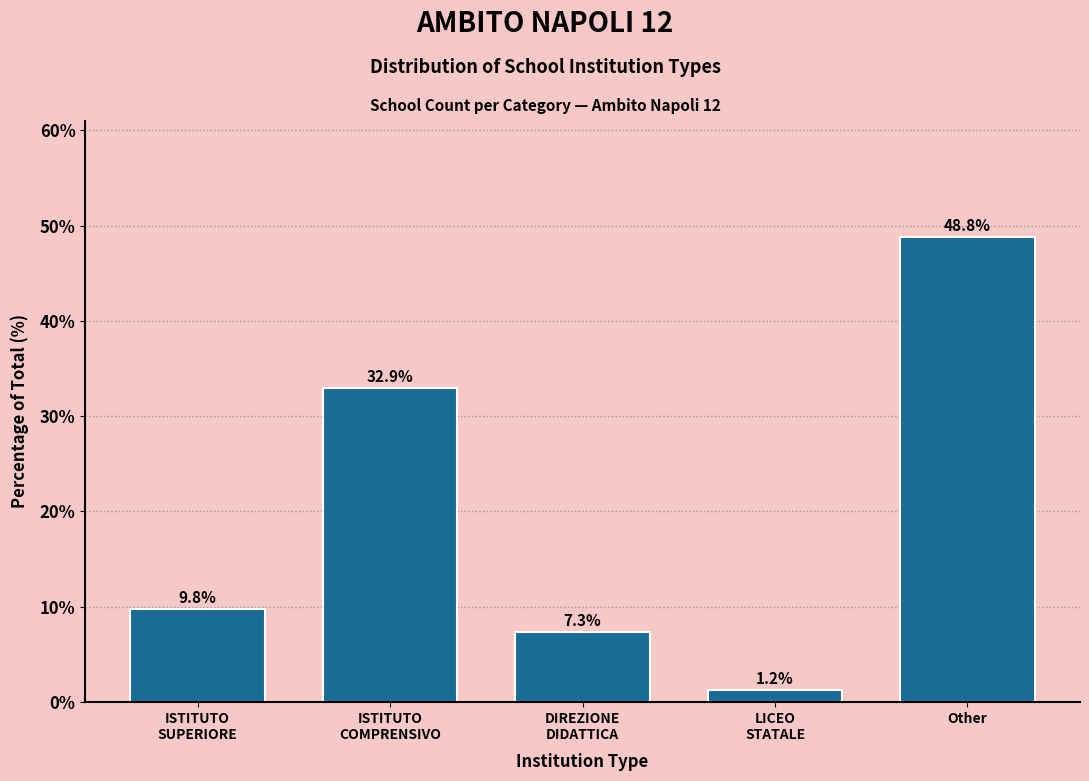

Reading left to right, list all the values displayed in this chart.

9.8	32.9	7.3	1.2	48.8